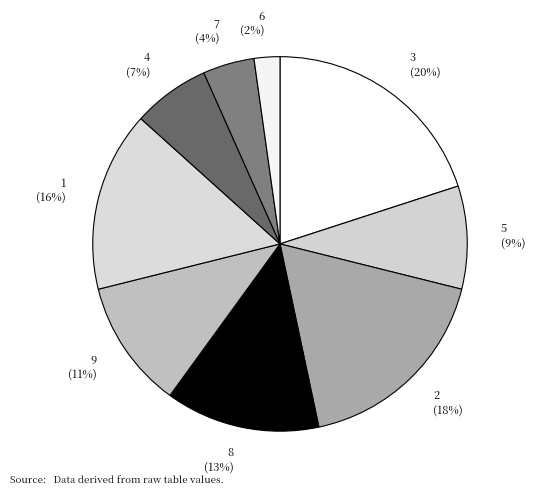

To the nearest percent, what portion does 5 represent?

9%